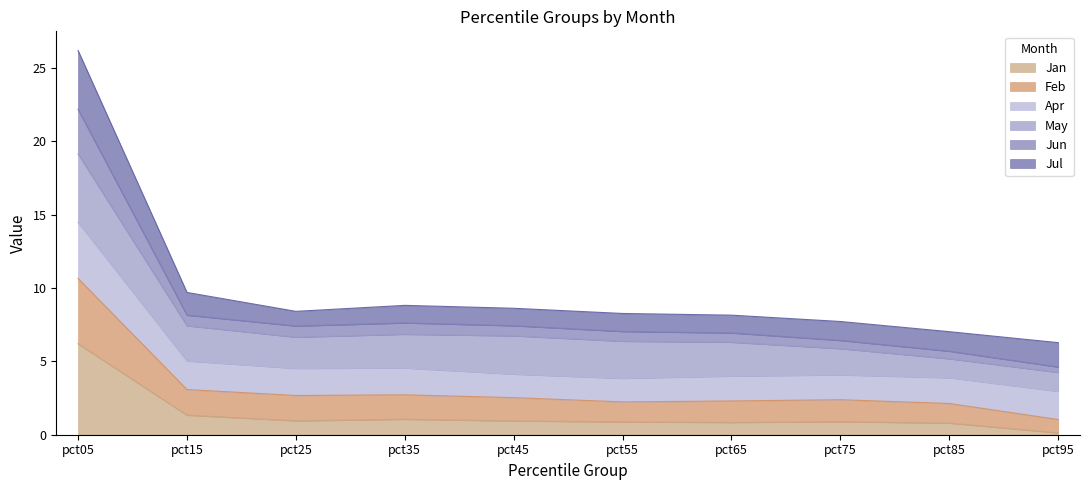

What is the maximum value for Jan?

6.2